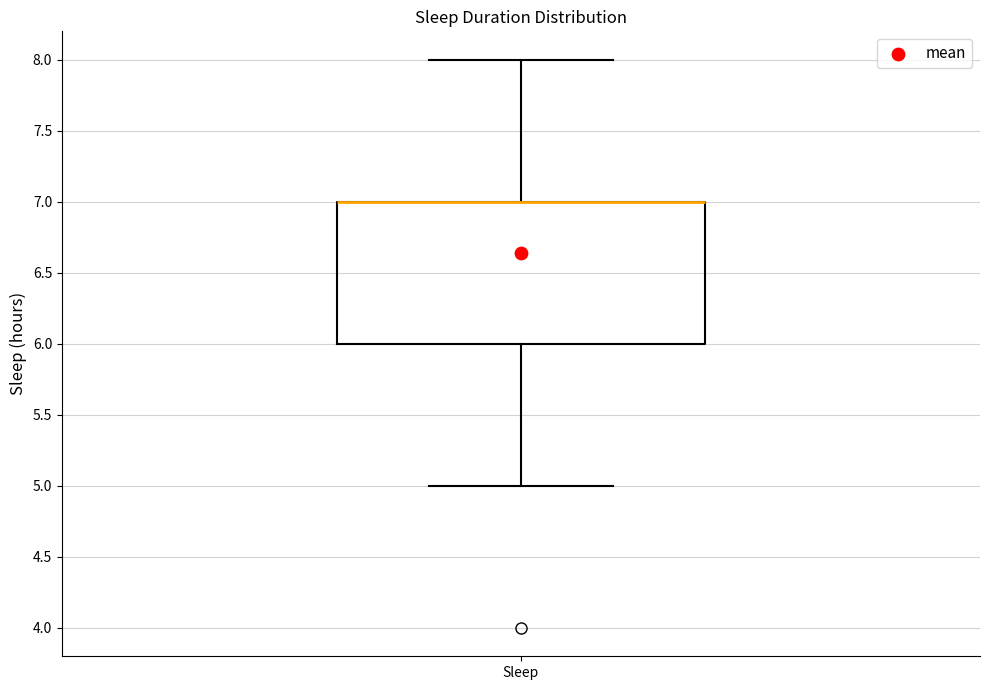

Read this box plot against the y-axis: the position of the median line, the range covered by the box, and the ends of both whiskers. The values are not printed on the chart, so give them approximately, as read against the axis.

median 7 (drawn on the box's upper edge), box 6 to 7, whiskers 5 to 8